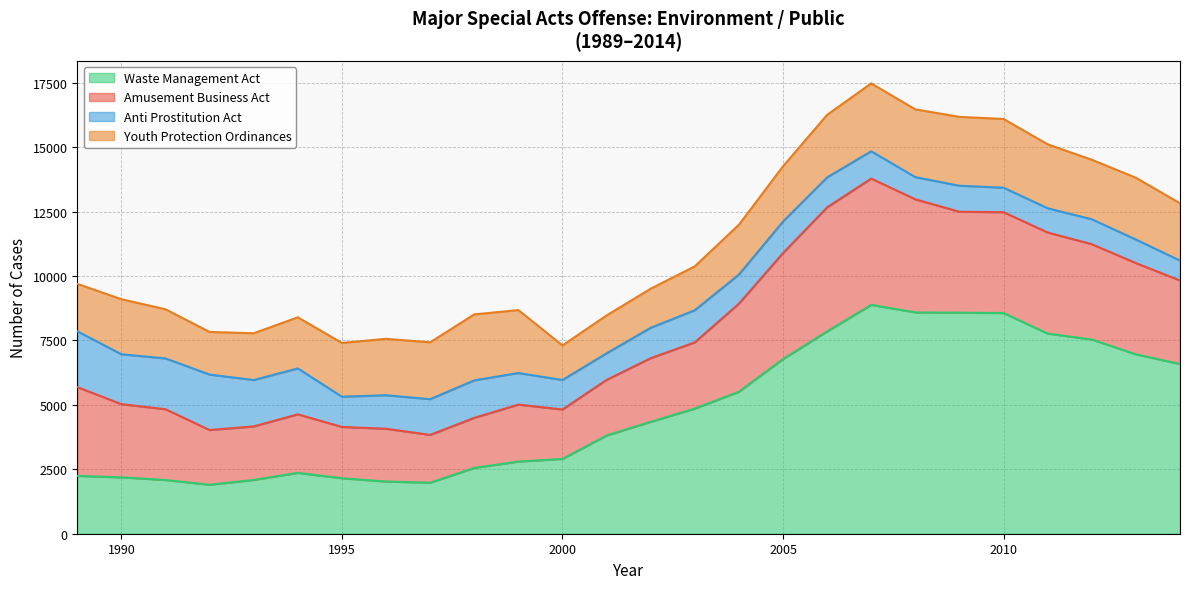

How many data points in Anti Prostitution Act are above 1180?

12